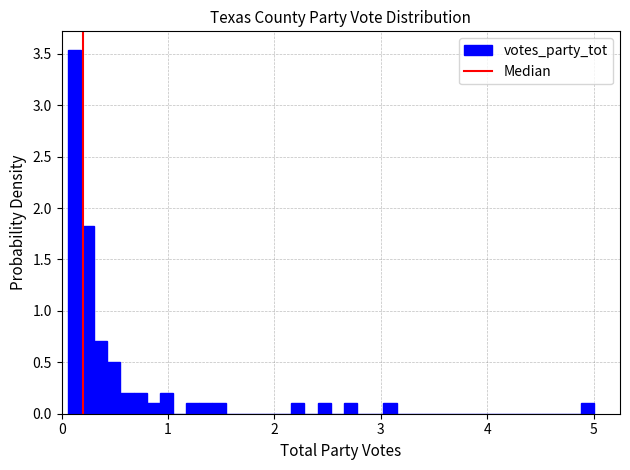

Around what value on the x-axis is the tallest bar? Give the approximate position of its centre, as read against the axis.

0.1